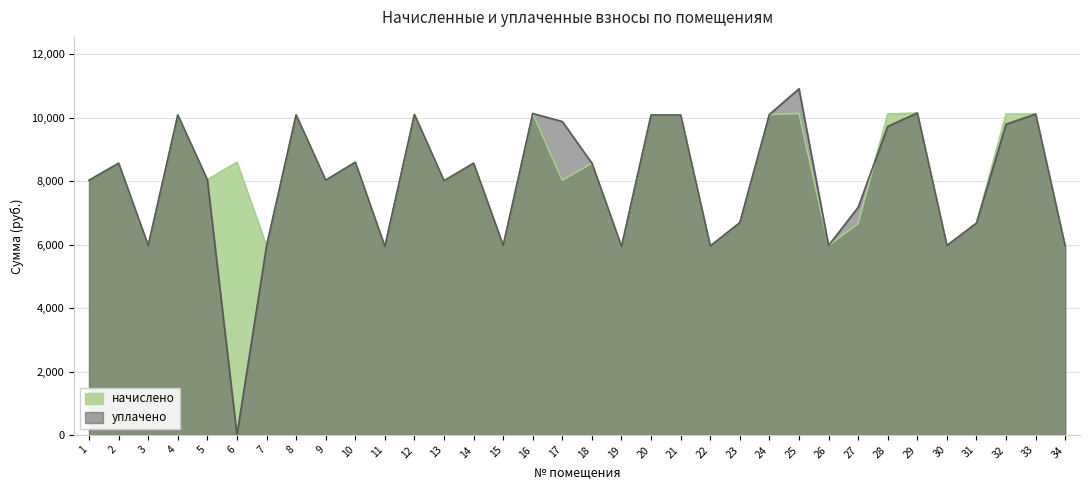

Reading left to right, what are all the values shown in this chart?

начислено: 8033.3	8570.9	5975.0	10091.5	8048.6	8601.6	5959.7	10091.5	8033.3	8601.6	5944.3	10106.9	8017.9	8570.9	5975.0	10137.6	8033.3	8570.9	5944.3	10091.5	10091.5	5959.7	6697.1	10106.9	10137.6	5975.0	6666.2	10122.2	10153.0	5975.0	6681.6	10122.2	10122.2	5944.3
уплачено: 8033.3	8570.9	5975.0	10091.5	8048.6	0.0	5959.7	10091.5	8033.3	8601.6	5944.3	10106.9	8017.9	8570.9	5975.0	10137.6	9884.7	8570.9	5944.3	10091.5	10091.5	5959.7	6697.1	10106.9	10916.4	5975.0	7178.4	9733.4	10153.0	5975.0	6681.6	9800.0	10122.2	5944.3